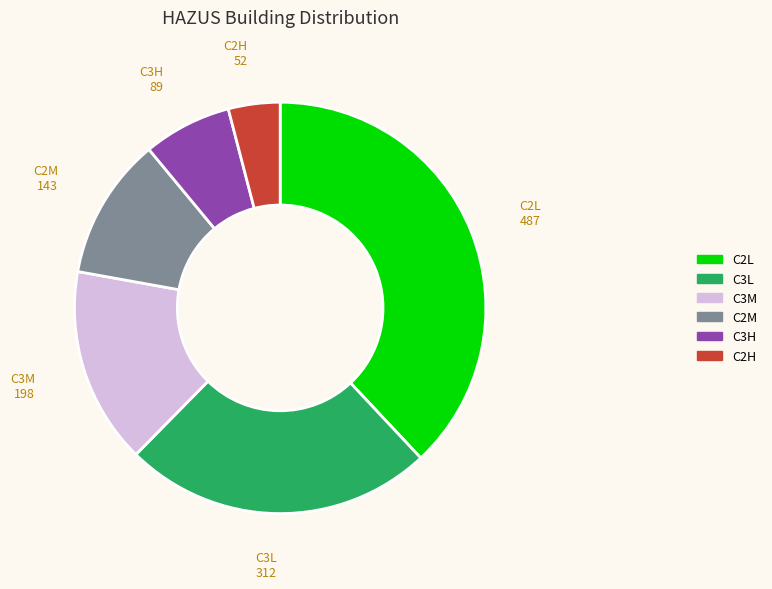

How many segments does this pie chart have?

6